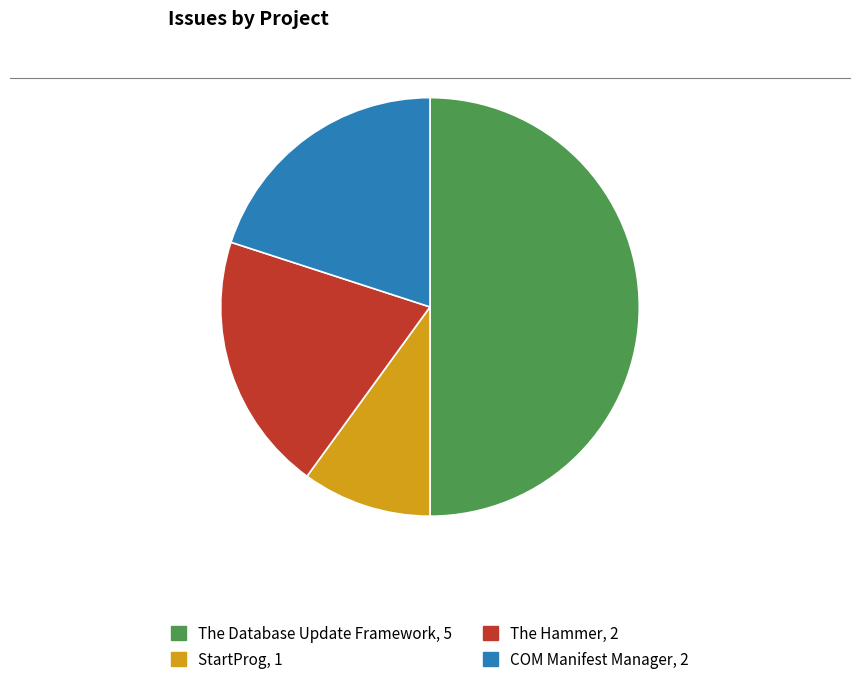

Between COM Manifest Manager and The Database Update Framework, which is larger?

The Database Update Framework